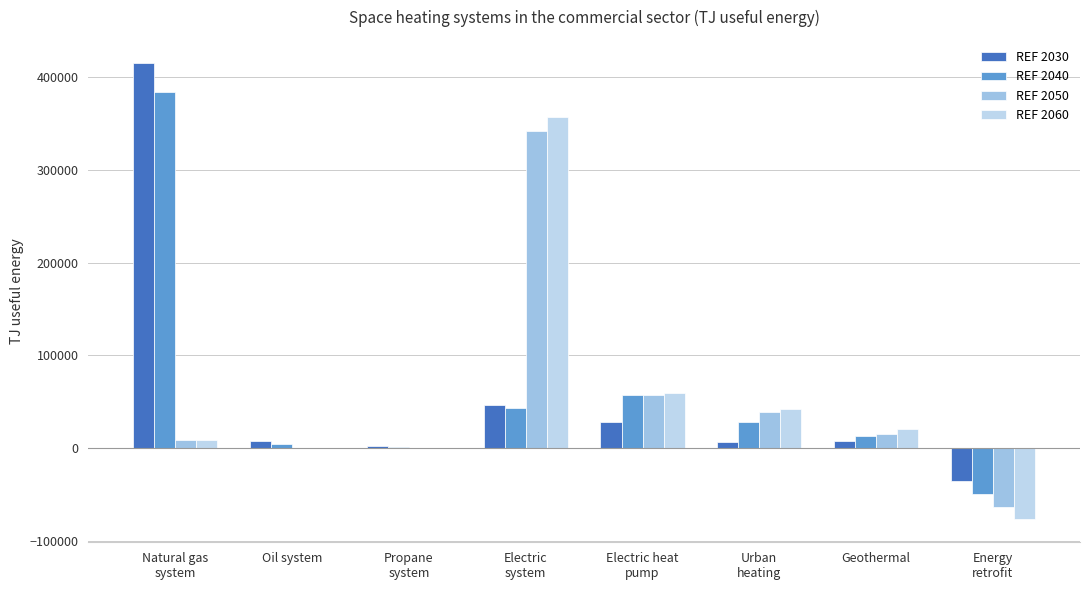

Count the number of data series in this chart.

4